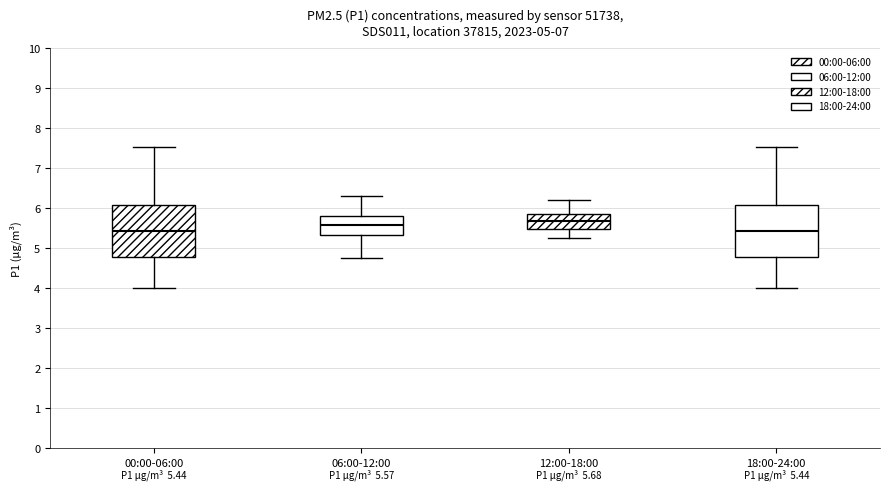

Which box has the highest median line?

12:00-18:00